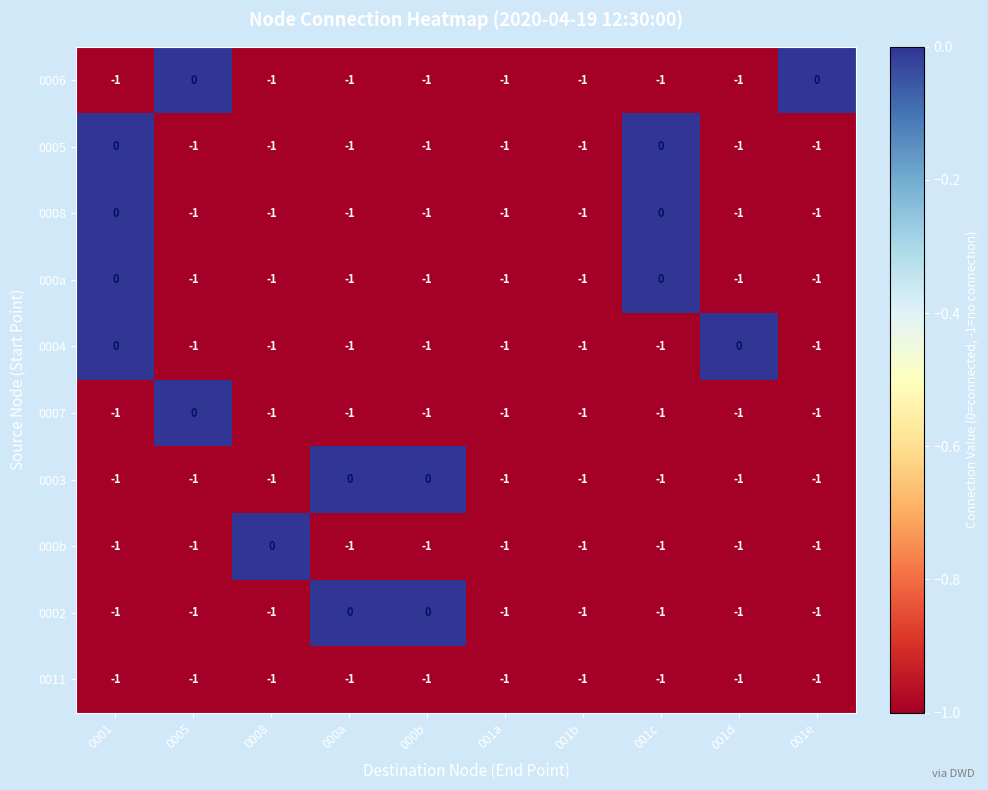

True or false: 0011 has a value of -1 at 001e.

True